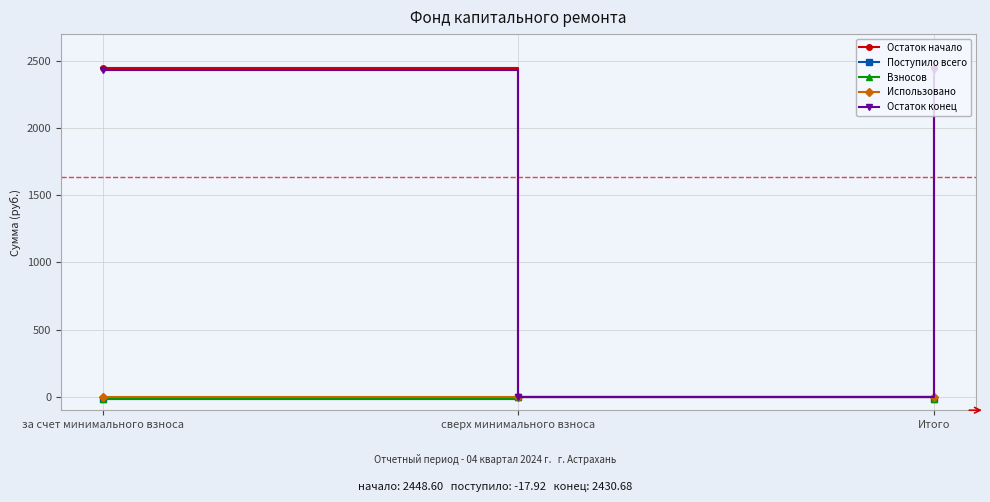

Is this an area chart (filled region under the line)?

No